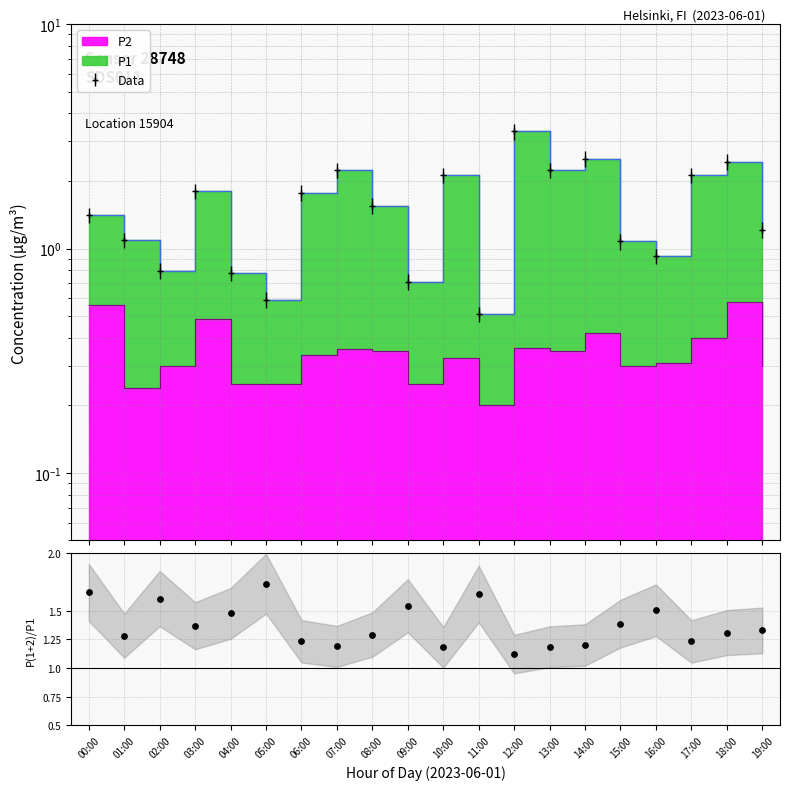

What is the change in value from 10:00 to 16:00?

+0.3